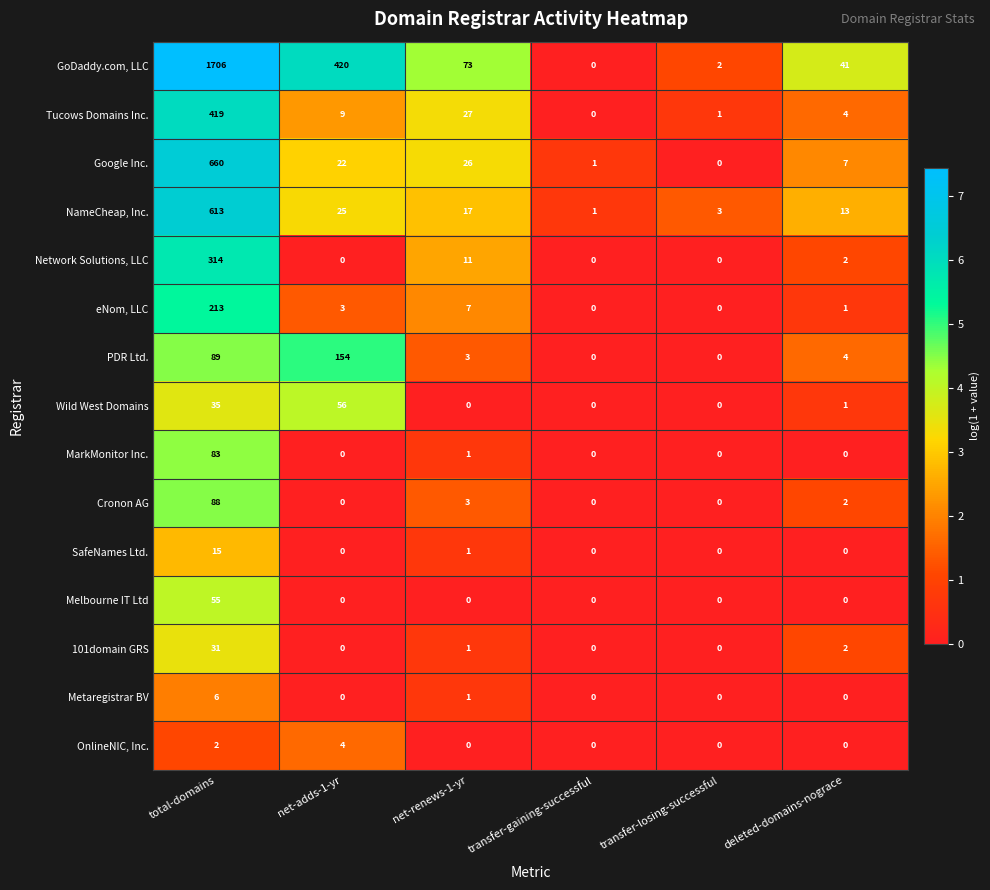

Which series has the largest total across all categories?

GoDaddy.com, LLC